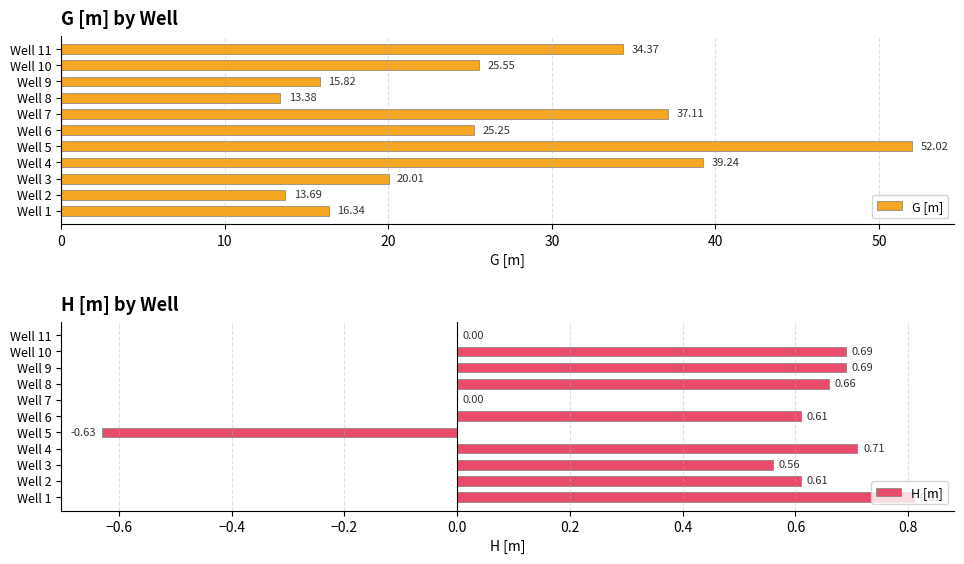

How many data points in H [m] are above 0?

8